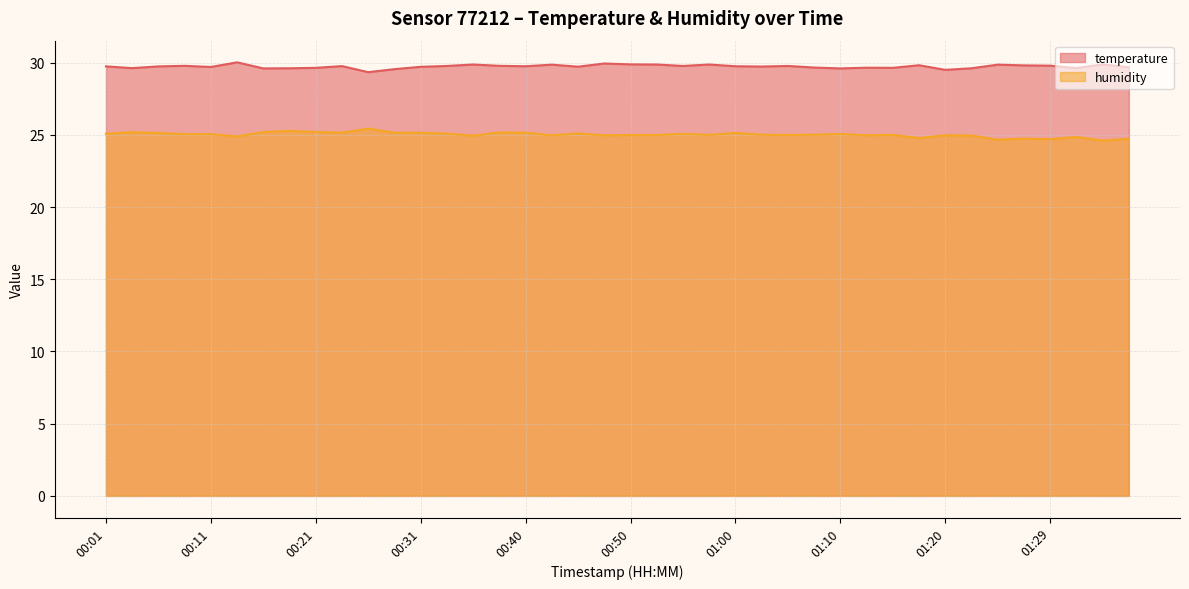

At how many categories does at least one series exceed 28?

40